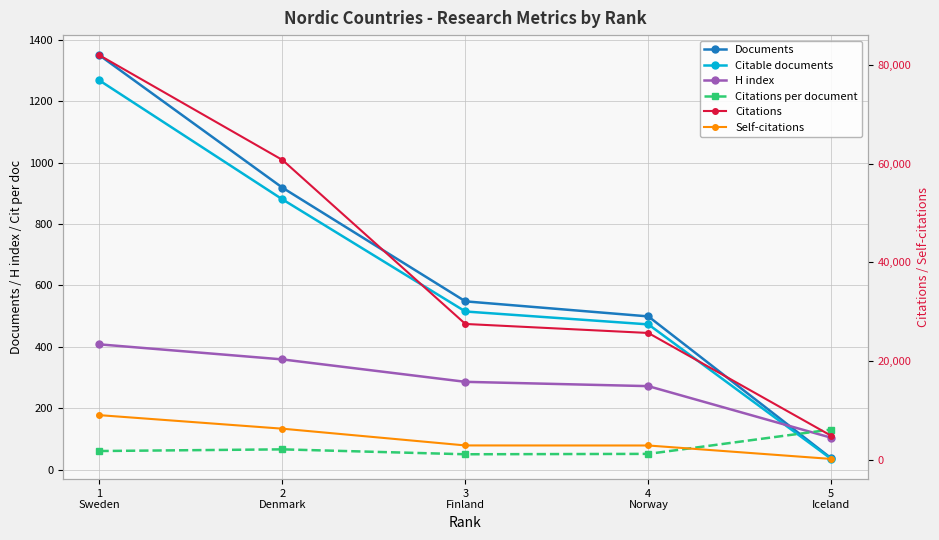

What is the difference between the maximum and minimum values in the Citations series?

77145.0